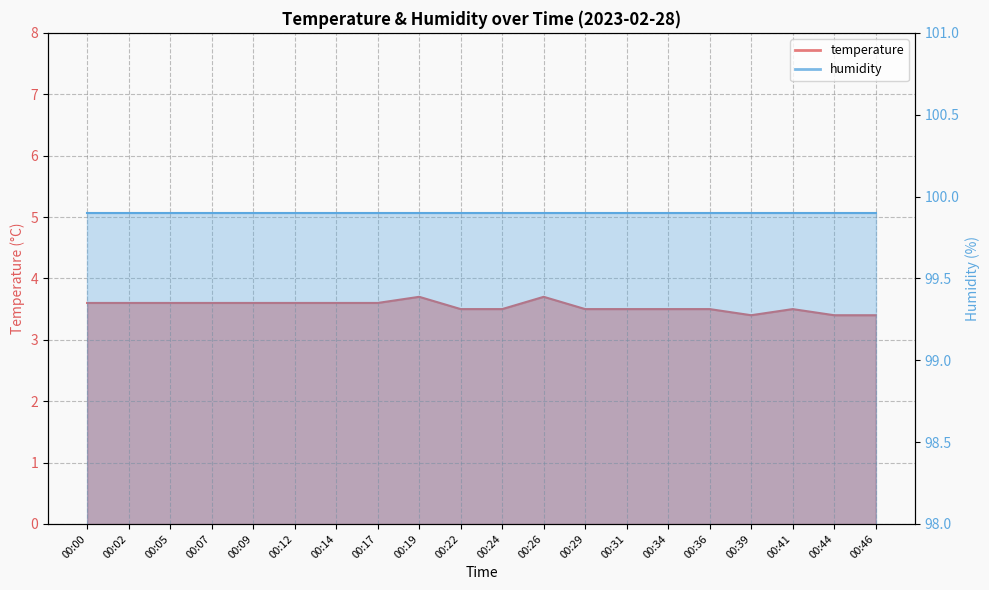

Reading left to right, list all the values displayed in this chart.

3.6	3.6	3.6	3.6	3.6	3.6	3.6	3.6	3.7	3.5	3.5	3.7	3.5	3.5	3.5	3.5	3.4	3.5	3.4	3.4